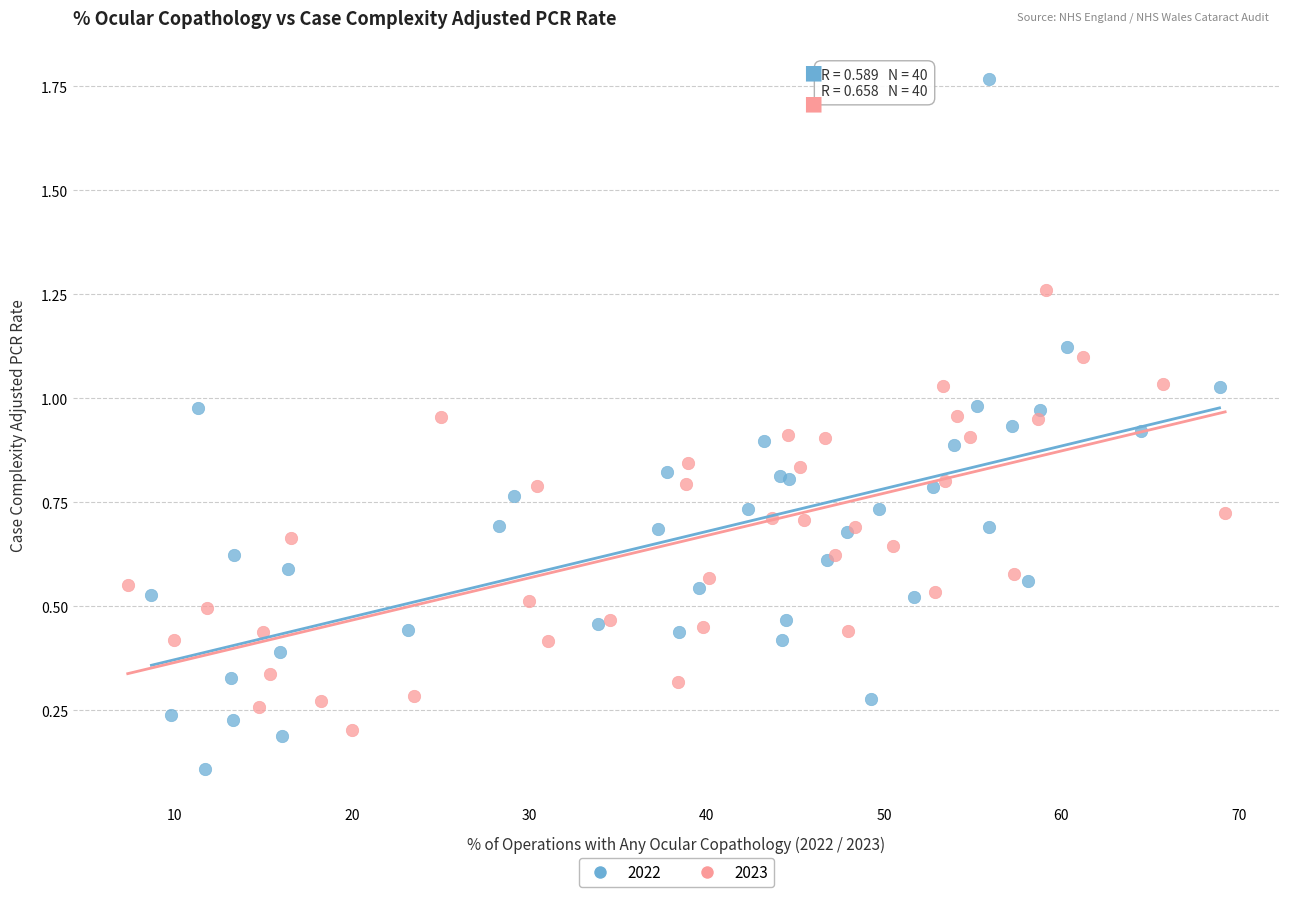

Which series has the largest Y range (max minus min)?

2022